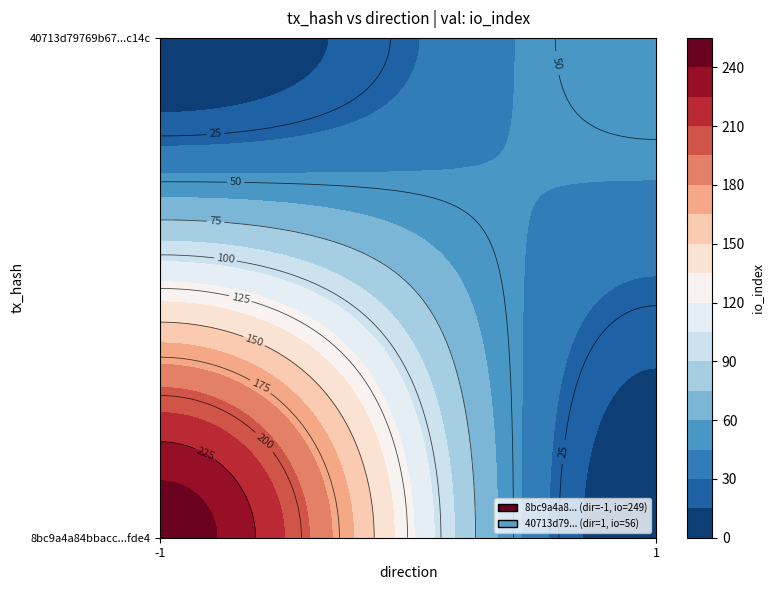

The value of 40713d79769b67e4715423a73169a21b713c14c at value is 0.2. True or false?

False